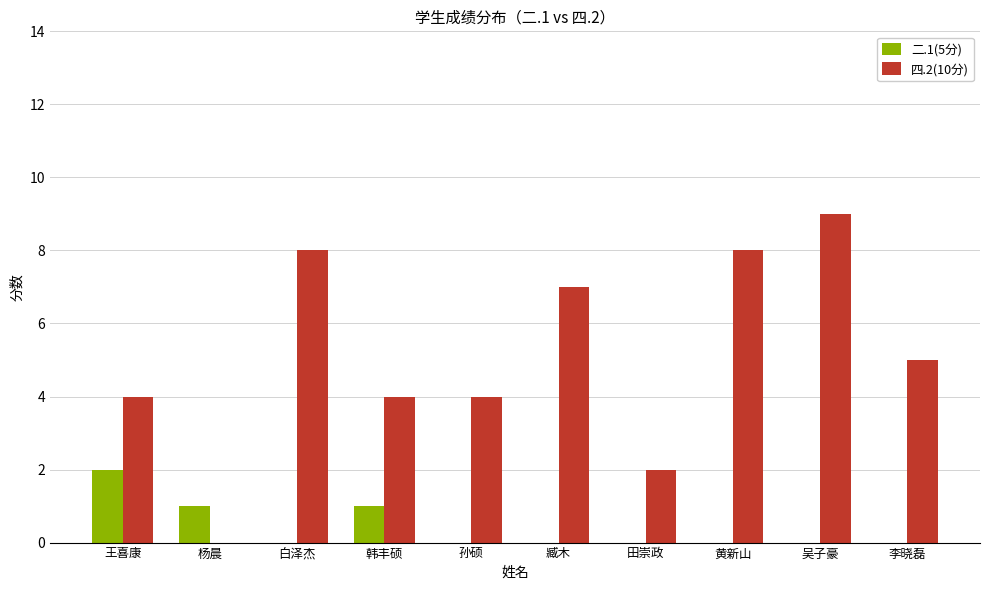

Are the bars horizontal?

No